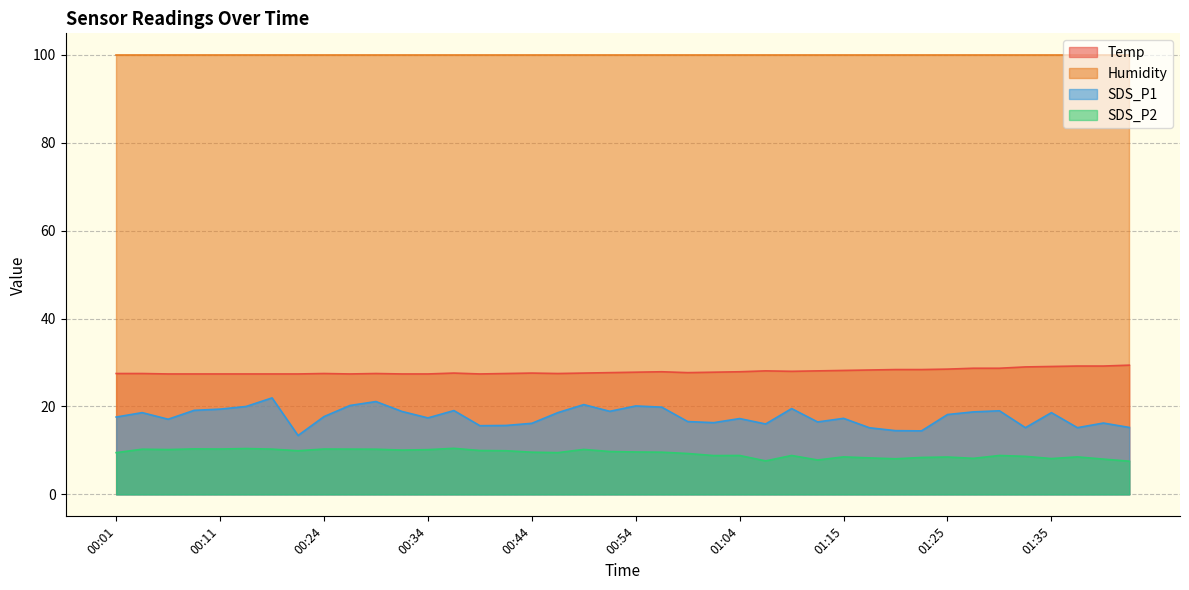

What are all the series names shown in the legend?

Temp, Humidity, SDS_P1, SDS_P2